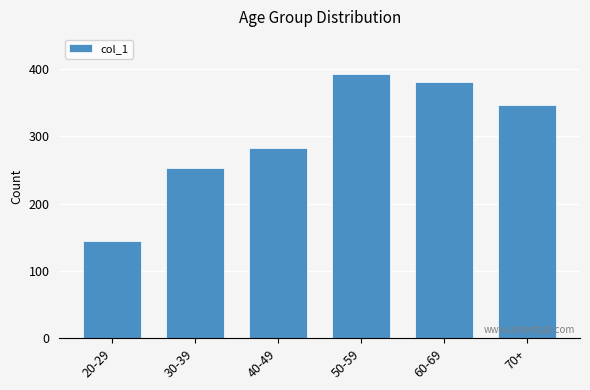

What is the label of the 3rd bar from the left?

40-49